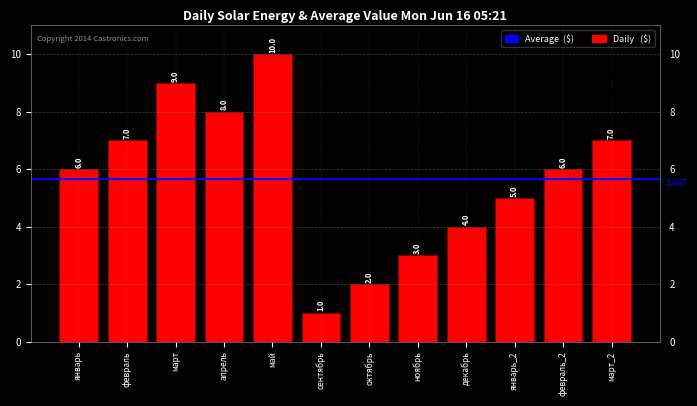

What is the sum of all values?

68